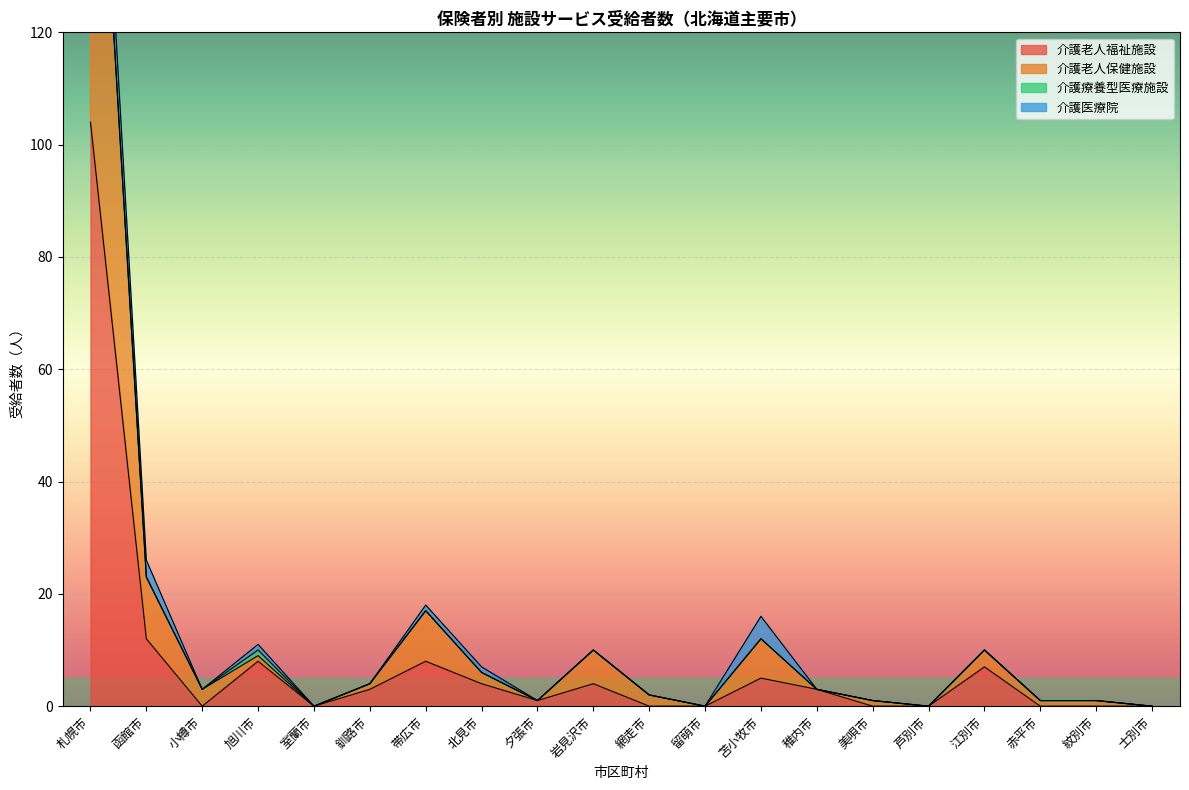

Which category has the highest value in the 介護老人福祉施設 series?

札幌市